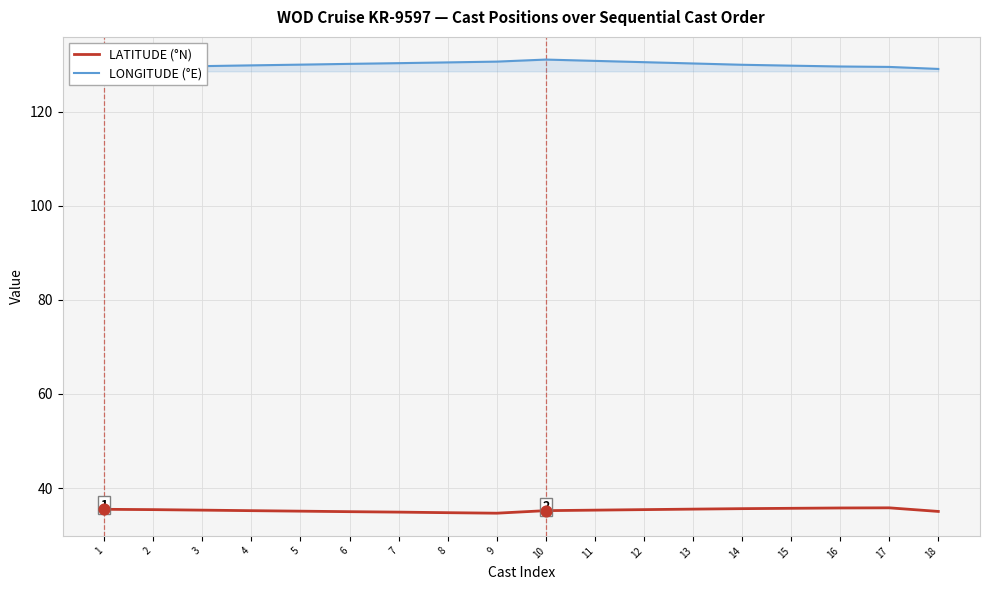

What is the minimum value shown in the chart?

34.6